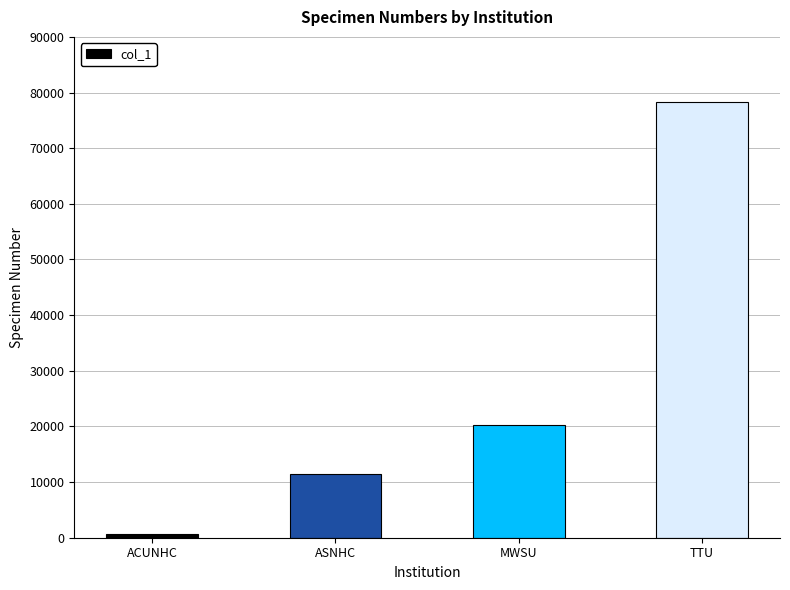

What is the smallest value displayed?

701